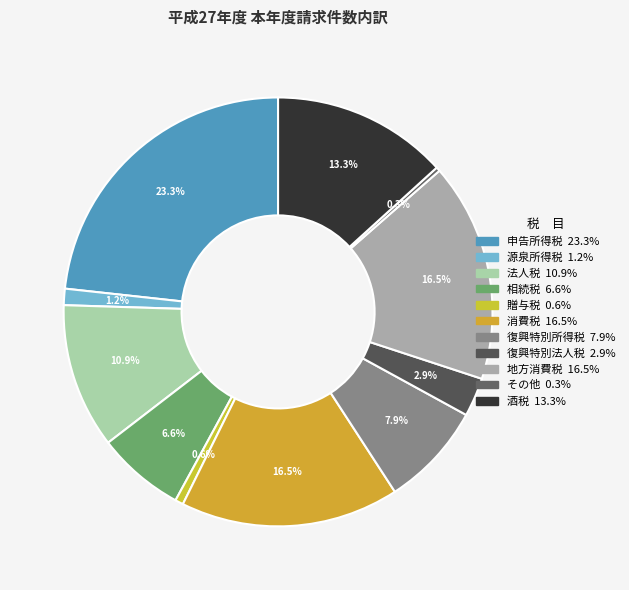

To the nearest percent, what is the combined percentage of 贈与税 and 相続税?

7%